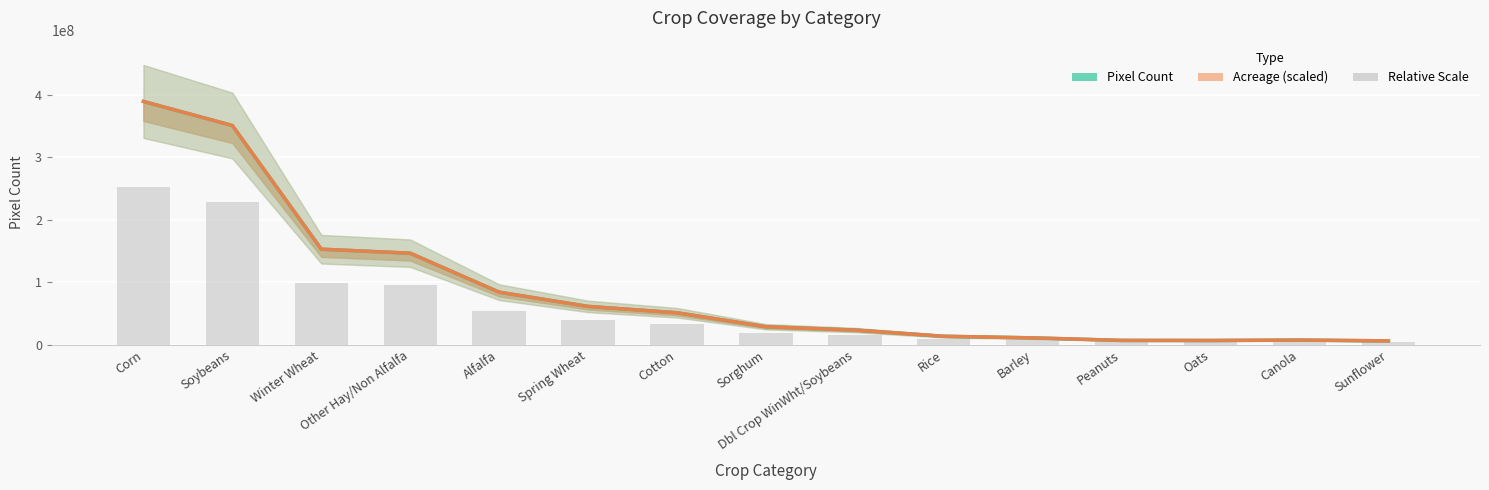

Where is Acreage (scaled) nearest to the value 197640054?

Winter Wheat